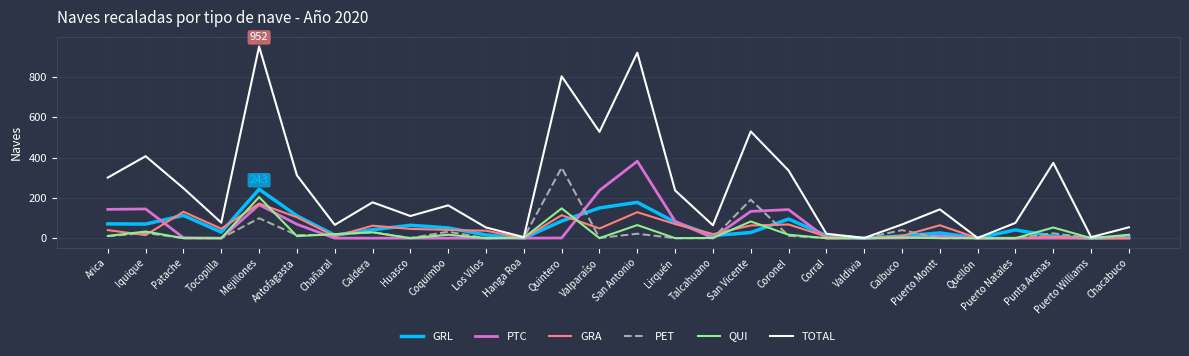

Which series has the widest spread of values?

TOTAL